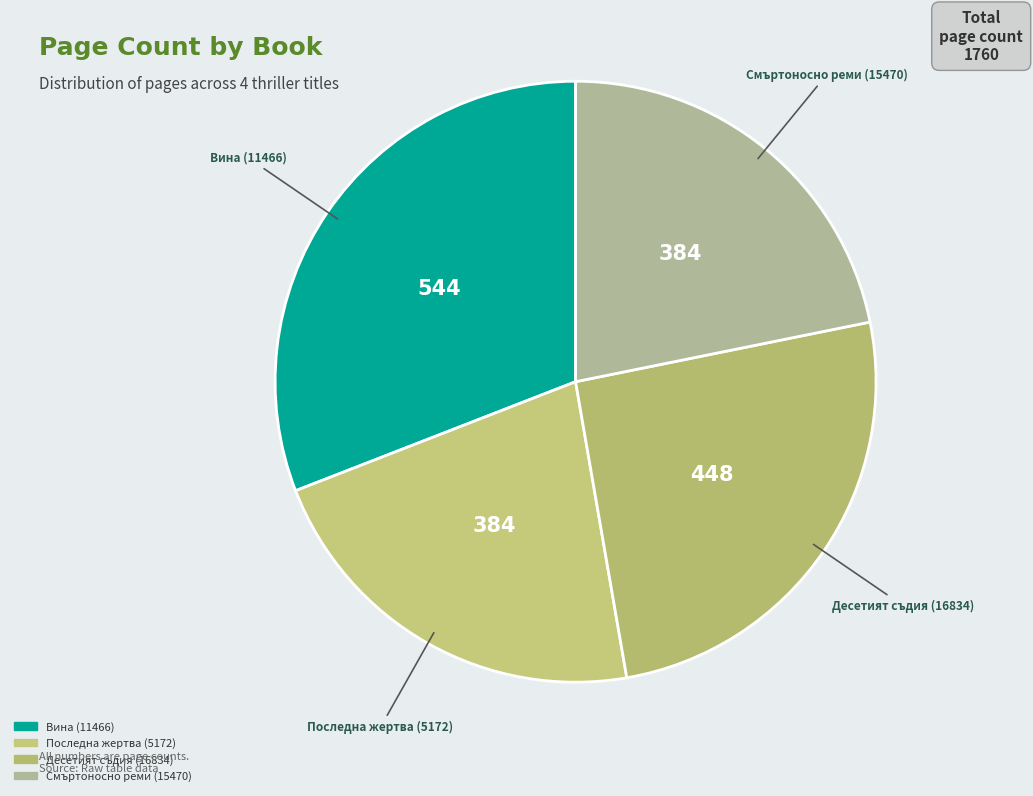

Is it true that Последна жертва (5172) is 35% of the pie?

False